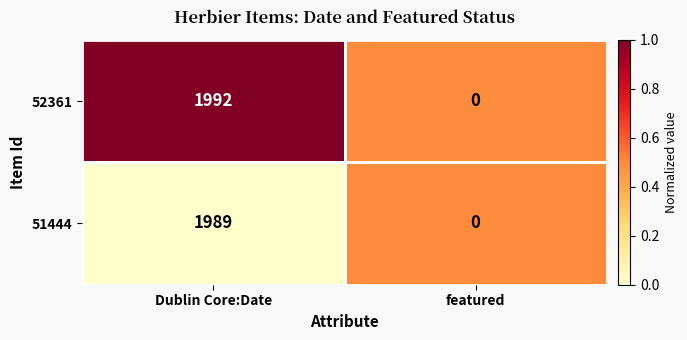

At which label is 51444 closest to 994?

featured